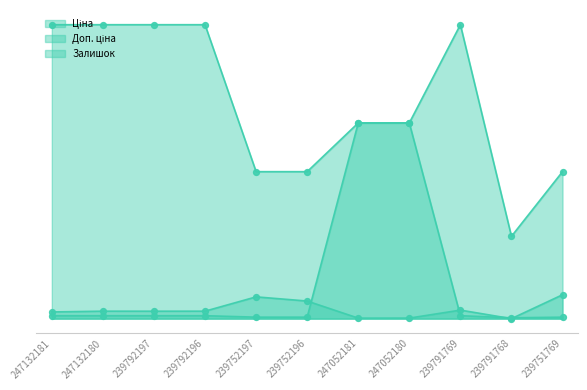

What are all the series names shown in the legend?

Ціна, Доп. ціна, Залишок